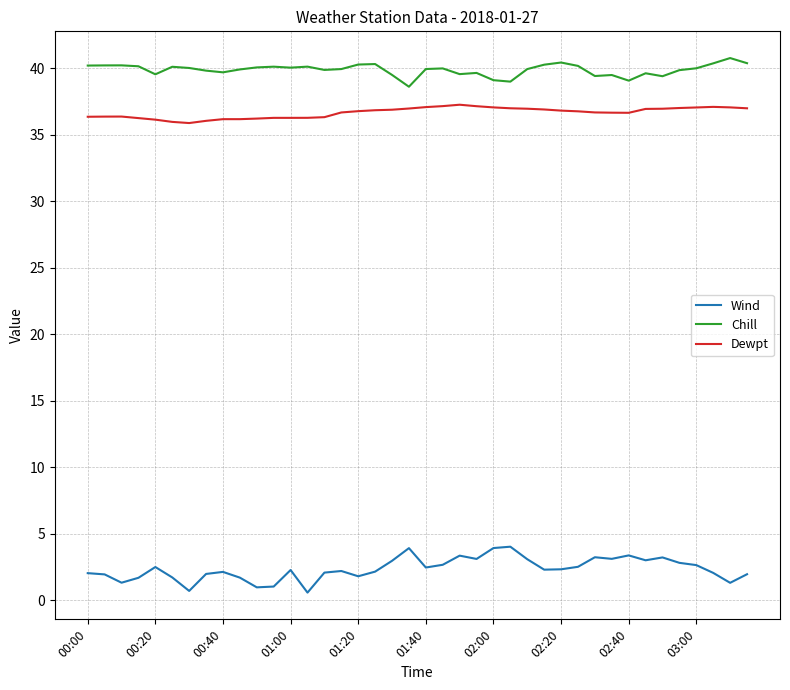

Which series has the largest total across all categories?

Chill